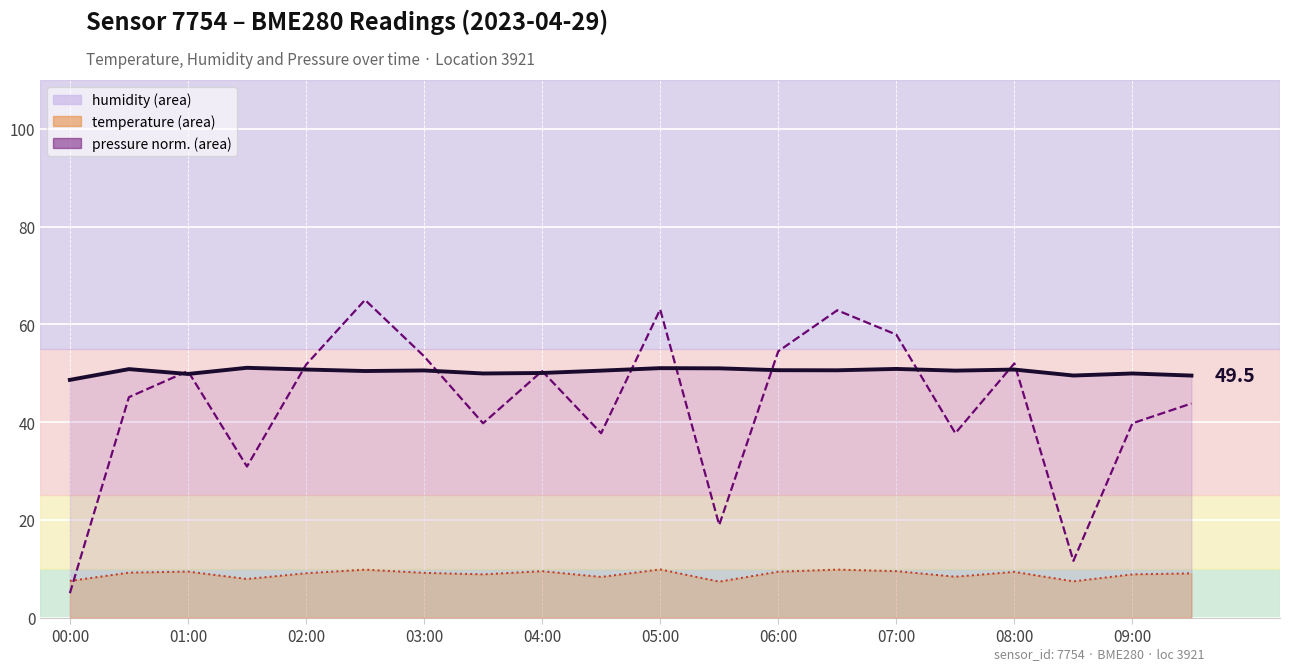

True or false: humidity (line) and pressure (norm.) cross at least once.

True